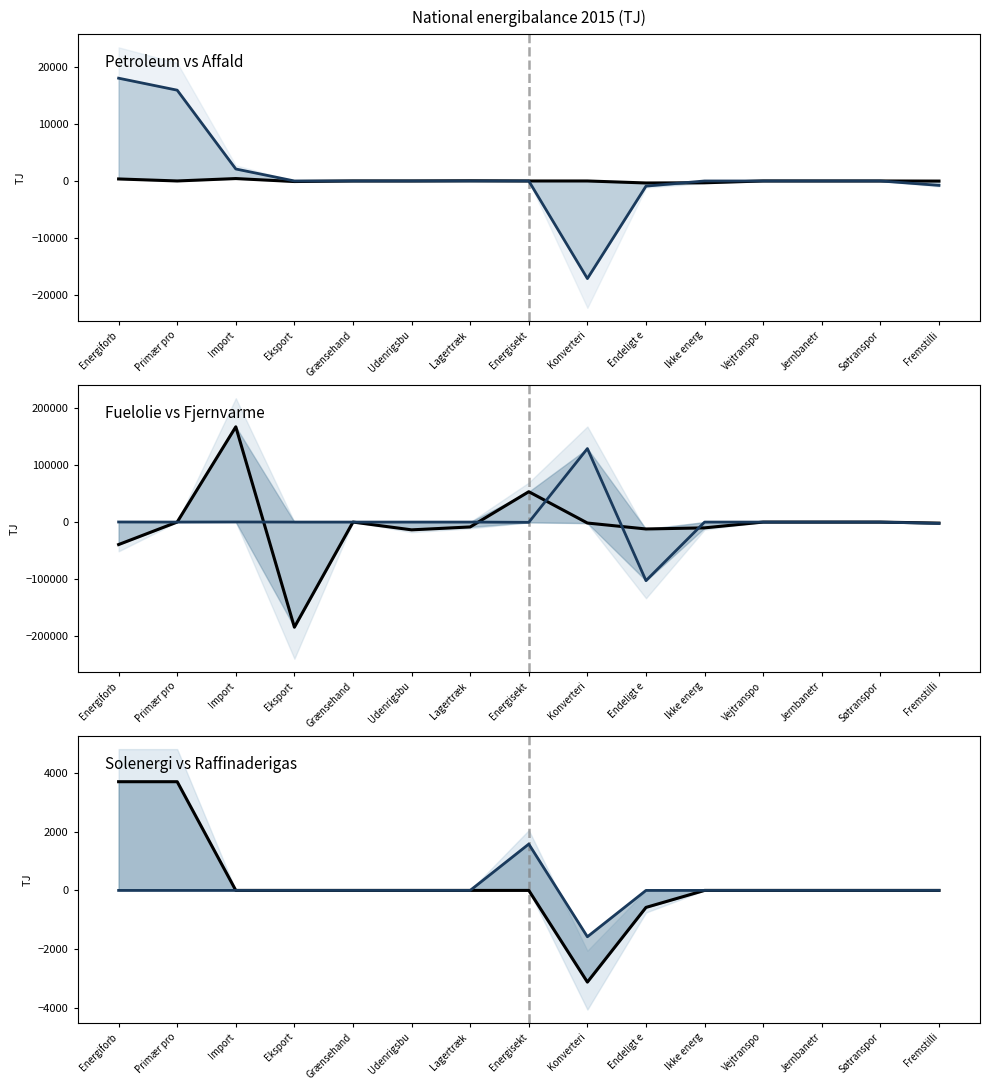

The value of Fjernvarme (col_29) at Jernbanetr is -83697. True or false?

False